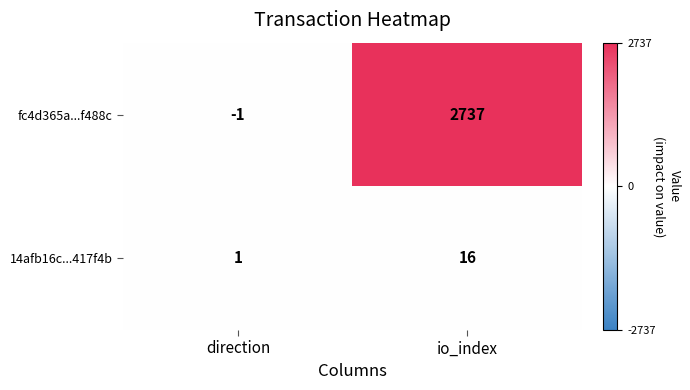

Which series changed the most between direction and io_index?

fc4d365a...f488c